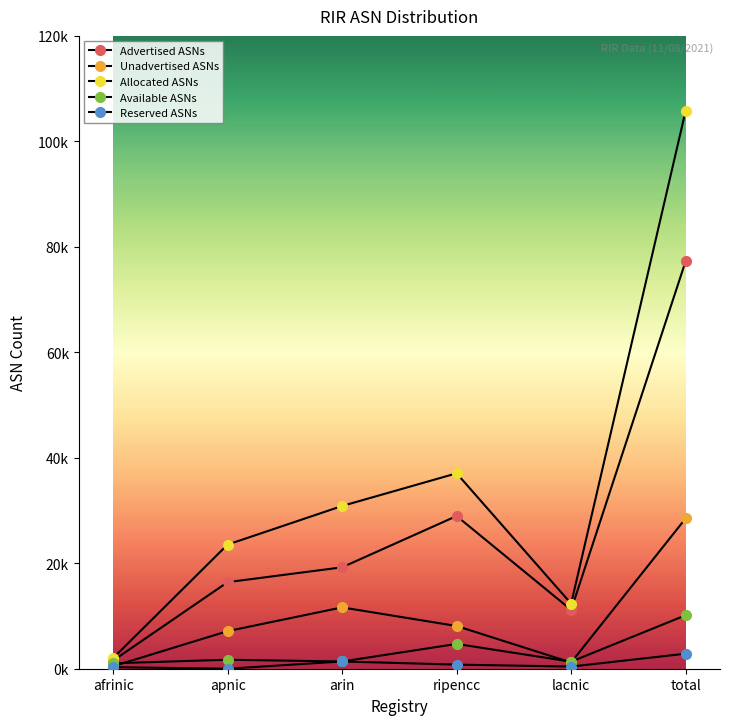

Reading left to right, transcribe all the data shown in this chart.

Advertised ASNs: 1535	16411	19231	28956	11154	77287
Unadvertised ASNs: 467	7127	11629	8099	1184	28506
Allocated ASNs: 2002	23538	30860	37055	12338	105793
Available ASNs: 1031	1700	1371	4700	1336	10138
Reserved ASNs: 293	0	1373	779	405	2850